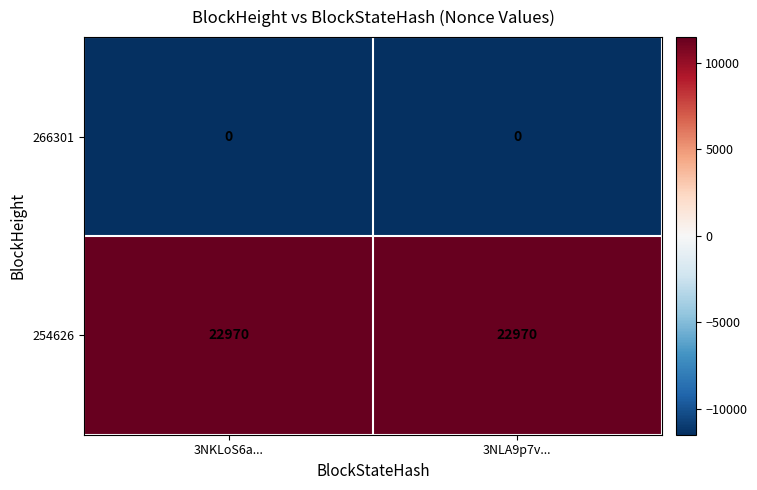

Reading left to right, what are all the values shown in this chart?

266301: 3NKLoS6a...=0	3NLA9p7v...=0
254626: 3NKLoS6a...=22970	3NLA9p7v...=22970